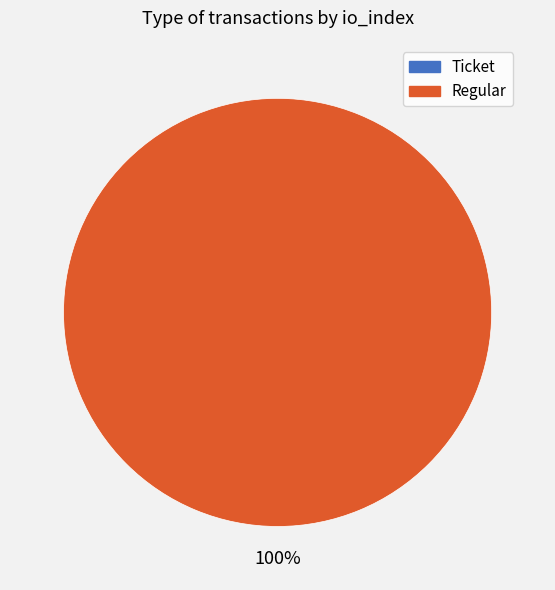

Do Regular and Ticket together represent more than half of the pie?

Yes